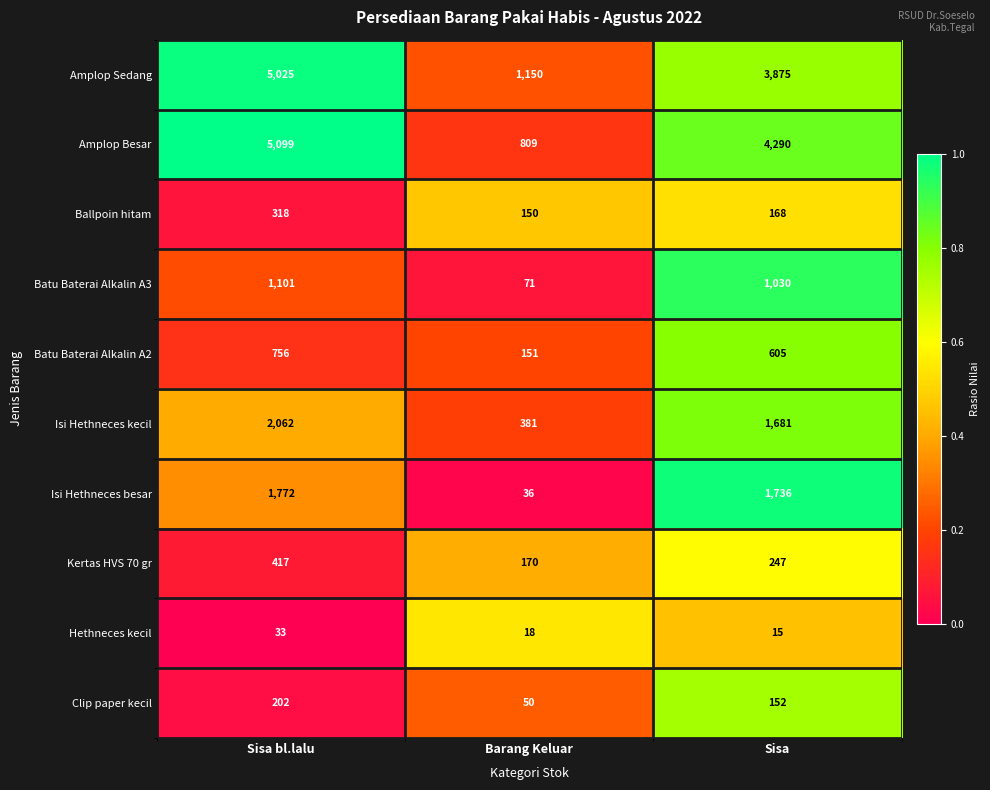

Which category has the highest value across all series?

Sisa bl.lalu